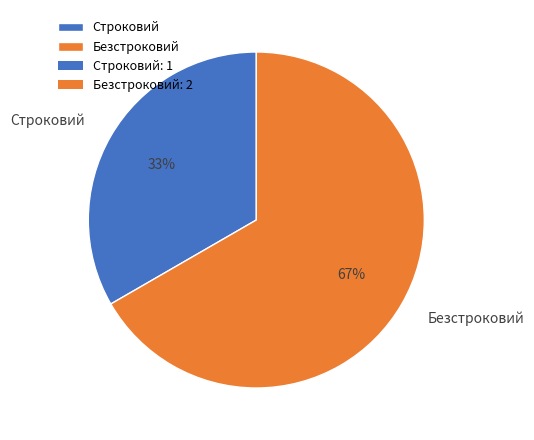

Which has a higher value, Безстроковий or Строковий?

Безстроковий